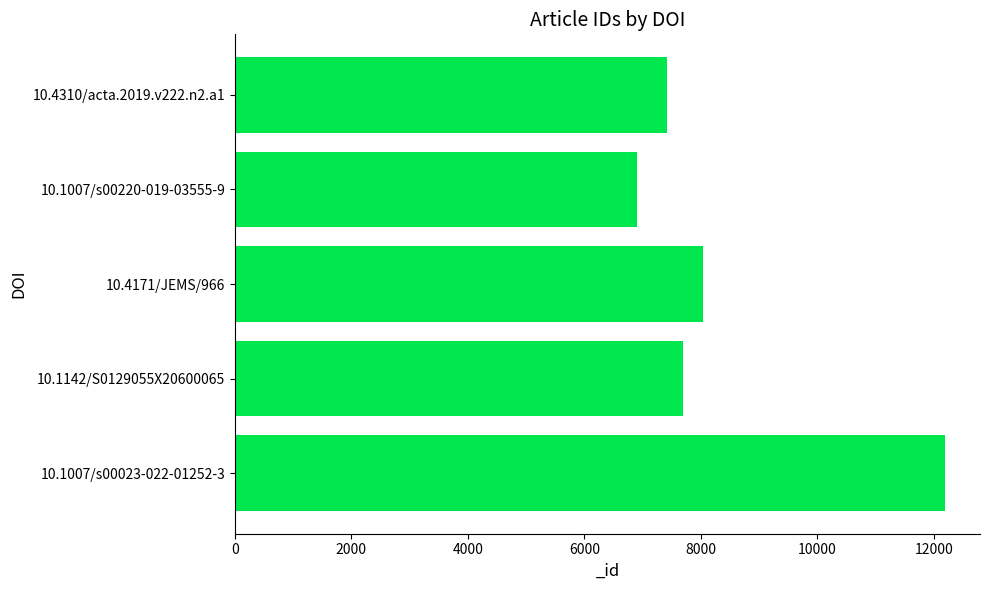

Which label corresponds to the largest value in the chart?

10.1007/s00023-022-01252-3